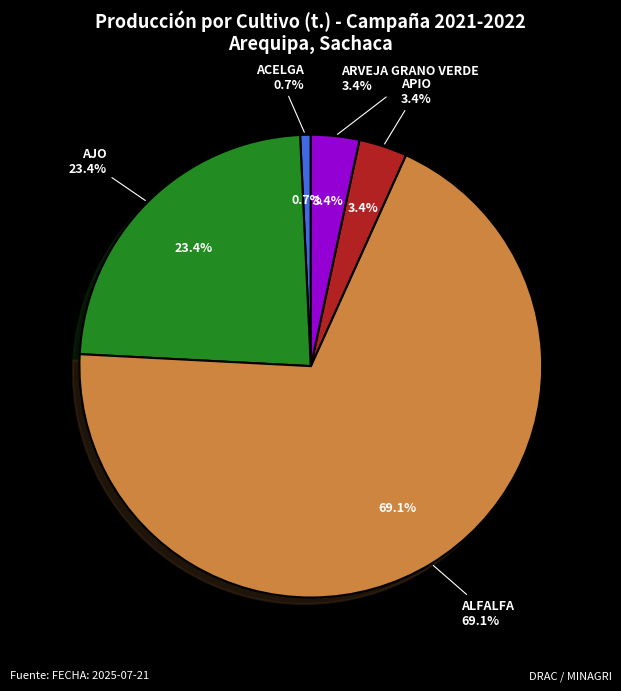

Rank the categories by value from highest to lowest.

ALFALFA, AJO, ARVEJA GRANO VERDE, APIO, ACELGA